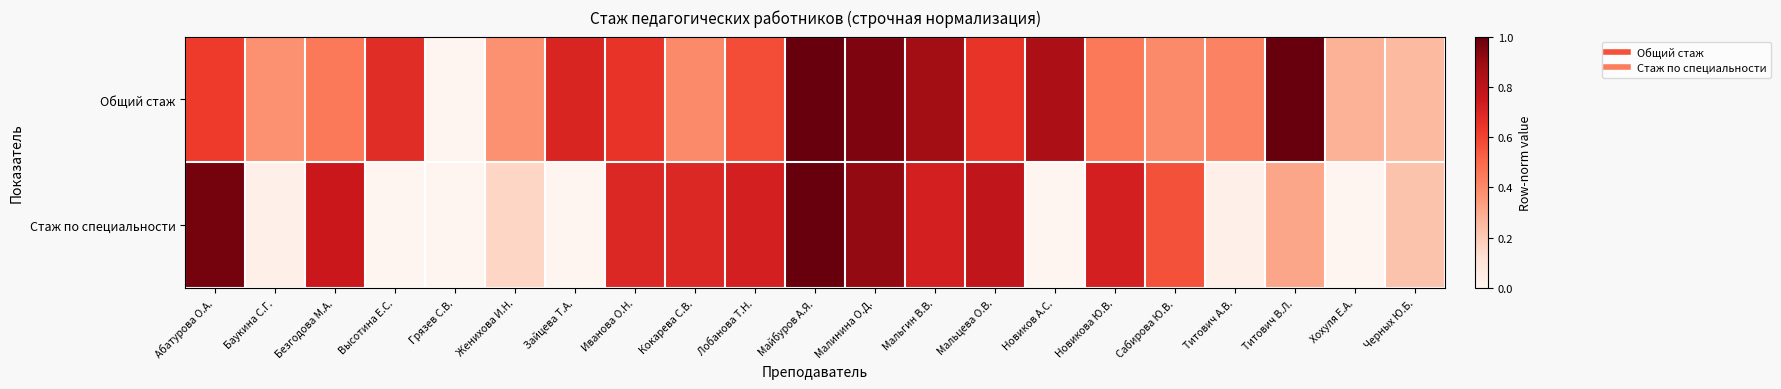

Reading left to right, list all the values displayed in this chart.

Общий стаж: Абатурова О.А.=0.6	Баукина С.Г.=0.4	Безгодова М.А.=0.5	Высотина Е.С.=0.7	Грязев С.В.=0.0	Женихова И.Н.=0.4	Зайцева Т.А.=0.7	Иванова О.Н.=0.7	Кокарева С.В.=0.4	Лобанова Т.Н.=0.6	Майбуров А.Я.=1.0	Малинина О.Д.=0.9	Мальгин В.В.=0.9	Мальцева О.В.=0.7	Новиков А.С.=0.8	Новикова Ю.В.=0.5	Сабирова Ю.В.=0.4	Титович А.В.=0.4	Титович В.Л.=1.0	Хохуля Е.А.=0.3	Черных Ю.Б.=0.2
Стаж по специальности: Абатурова О.А.=1.0	Баукина С.Г.=0.0	Безгодова М.А.=0.8	Высотина Е.С.=0.0	Грязев С.В.=0.0	Женихова И.Н.=0.2	Зайцева Т.А.=0.0	Иванова О.Н.=0.7	Кокарева С.В.=0.7	Лобанова Т.Н.=0.7	Майбуров А.Я.=1.0	Малинина О.Д.=0.9	Мальгин В.В.=0.7	Мальцева О.В.=0.8	Новиков А.С.=0.0	Новикова Ю.В.=0.7	Сабирова Ю.В.=0.6	Титович А.В.=0.0	Титович В.Л.=0.3	Хохуля Е.А.=0.0	Черных Ю.Б.=0.2